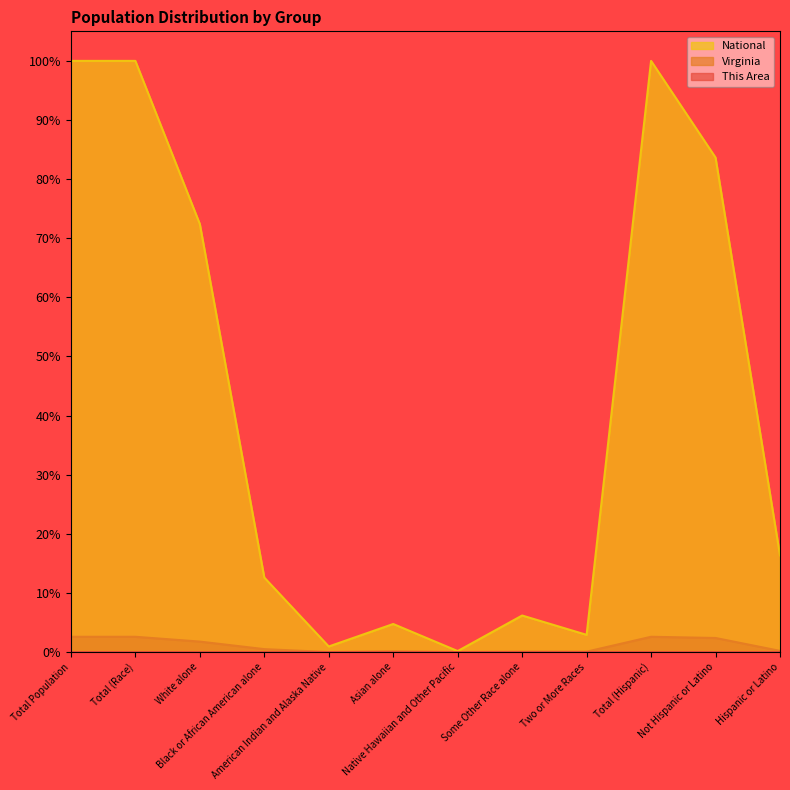

Which series has the widest spread of values?

National